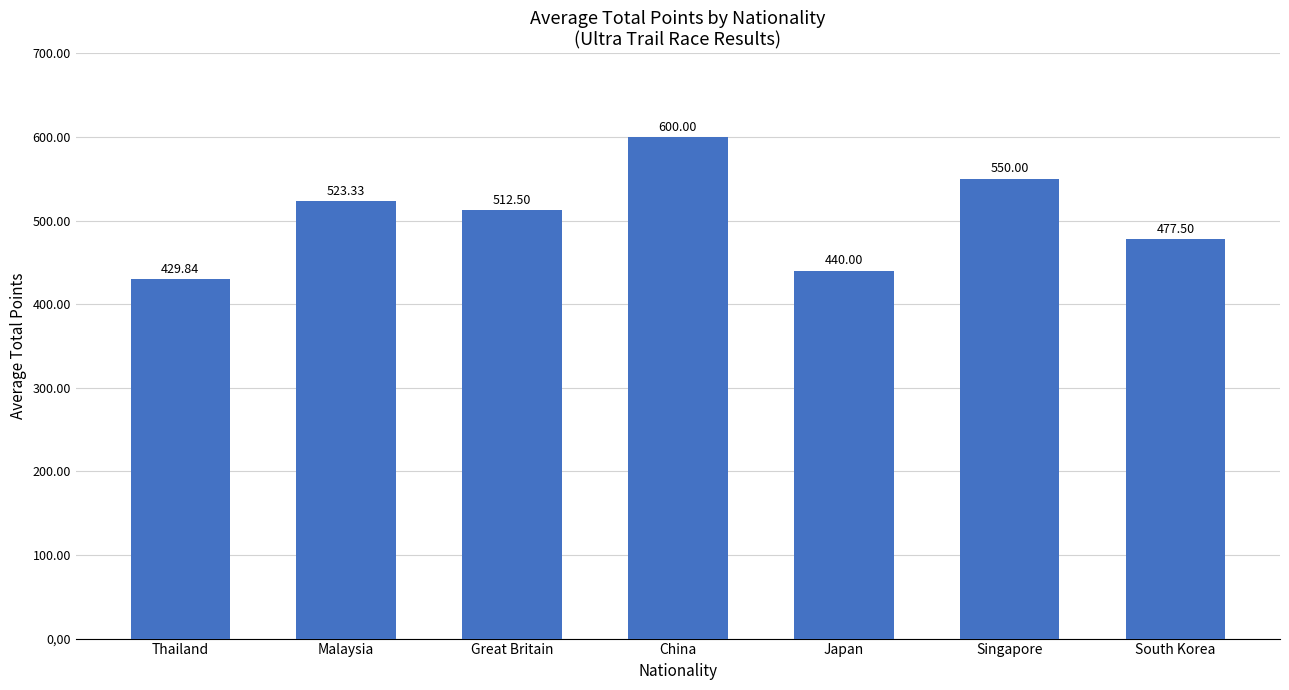

List the labels in order of value, smallest first.

Thailand, Japan, South Korea, Great Britain, Malaysia, Singapore, China